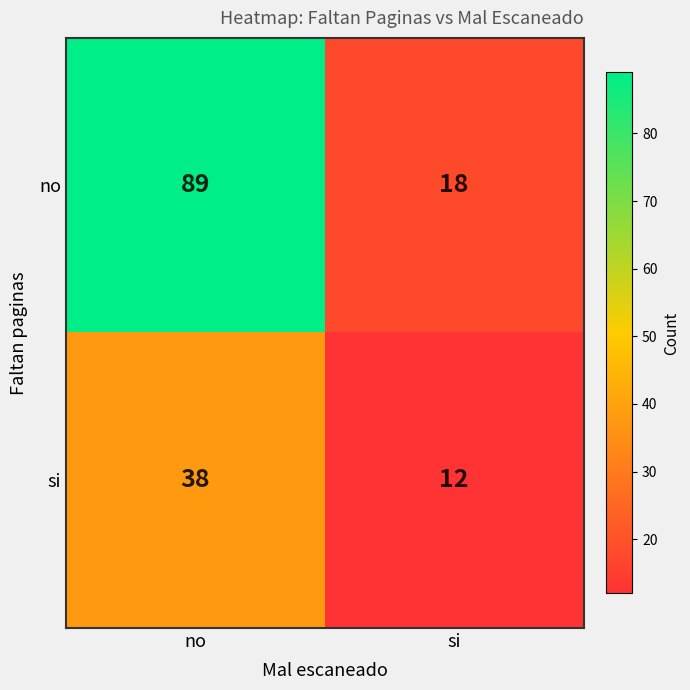

Is the value of no at si greater than the value of si at si?

Yes